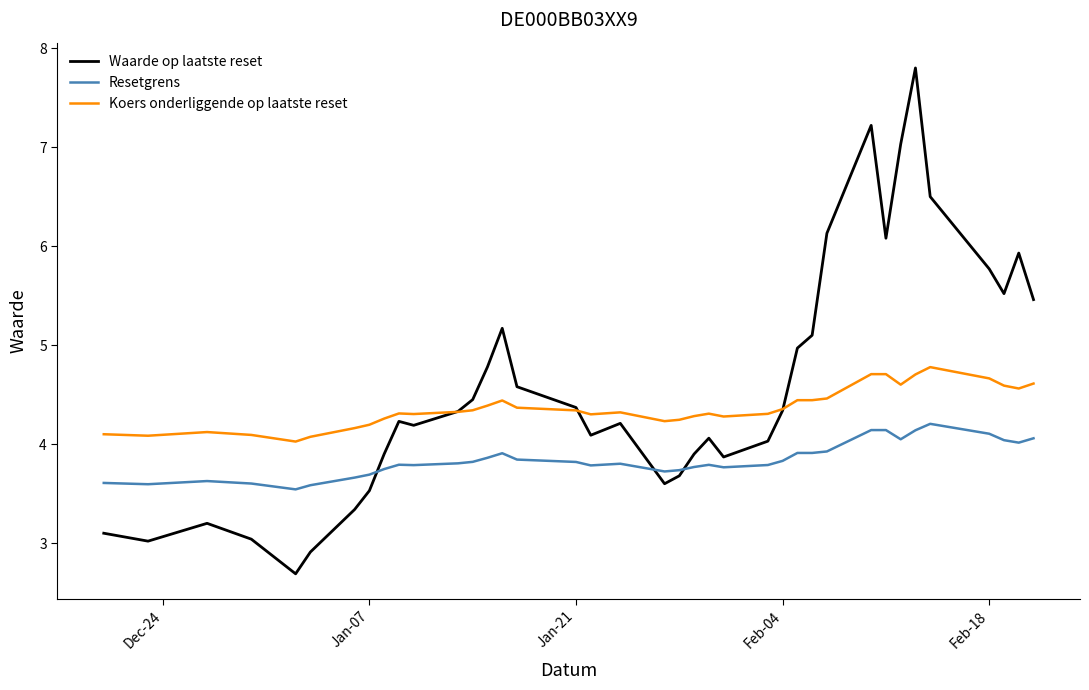

Which series has the largest range (max minus min)?

Waarde op laatste reset